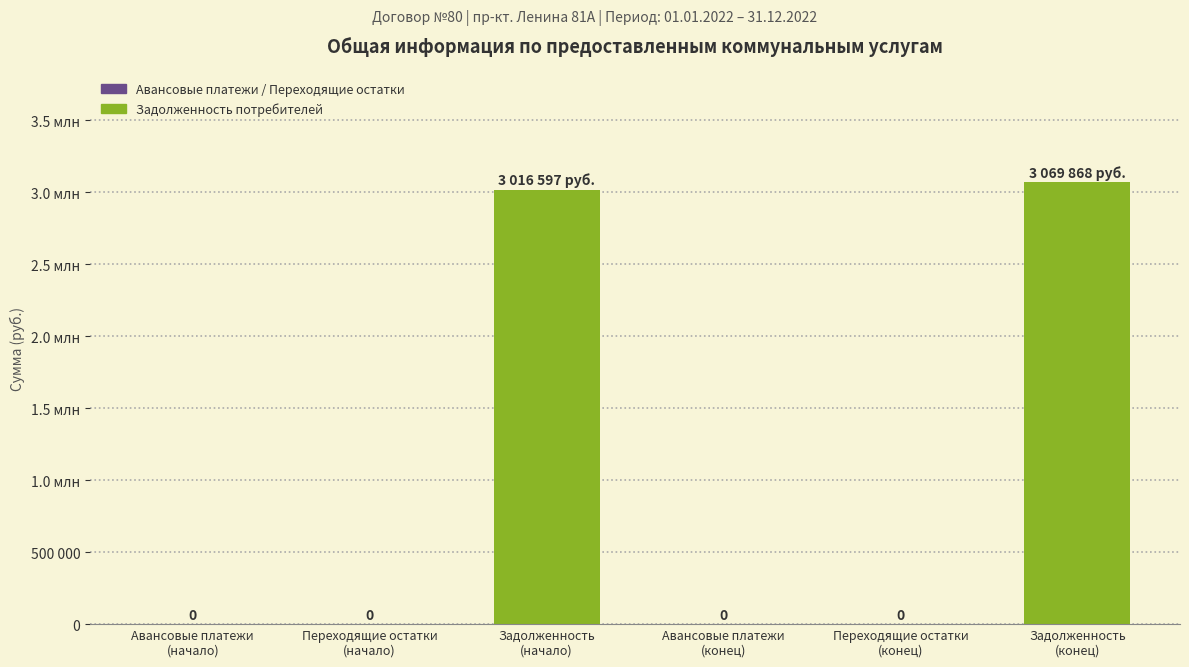

How many bars are there in total?

6